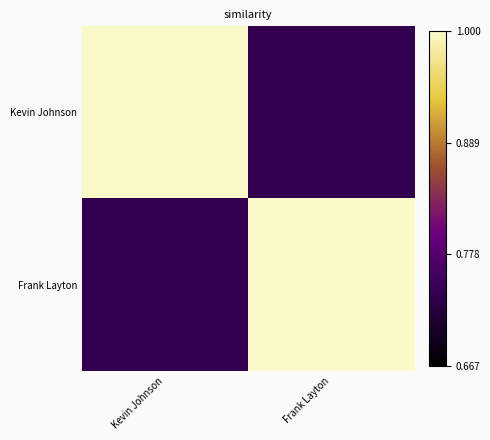

Rank the series by their maximum value, from highest to lowest.

Kevin Johnson, Frank Layton